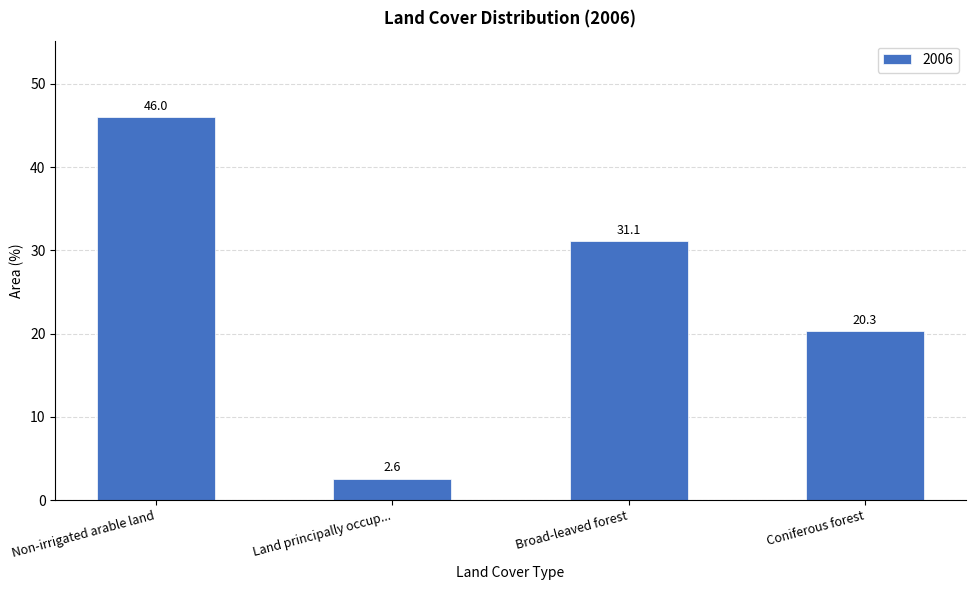

List the labels in order of value, largest first.

Non-irrigated arable land, Broad-leaved forest, Coniferous forest, Land principally occup...